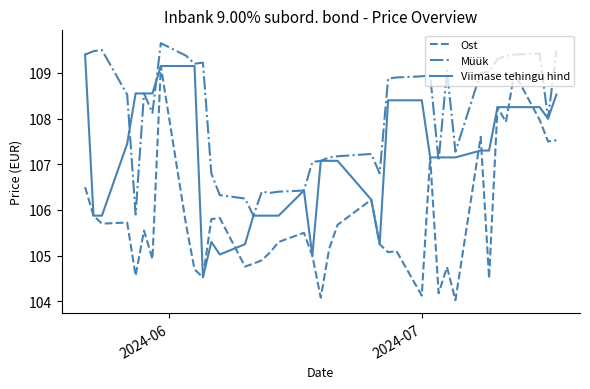

True or false: Ost and Müük intersect in this chart.

False